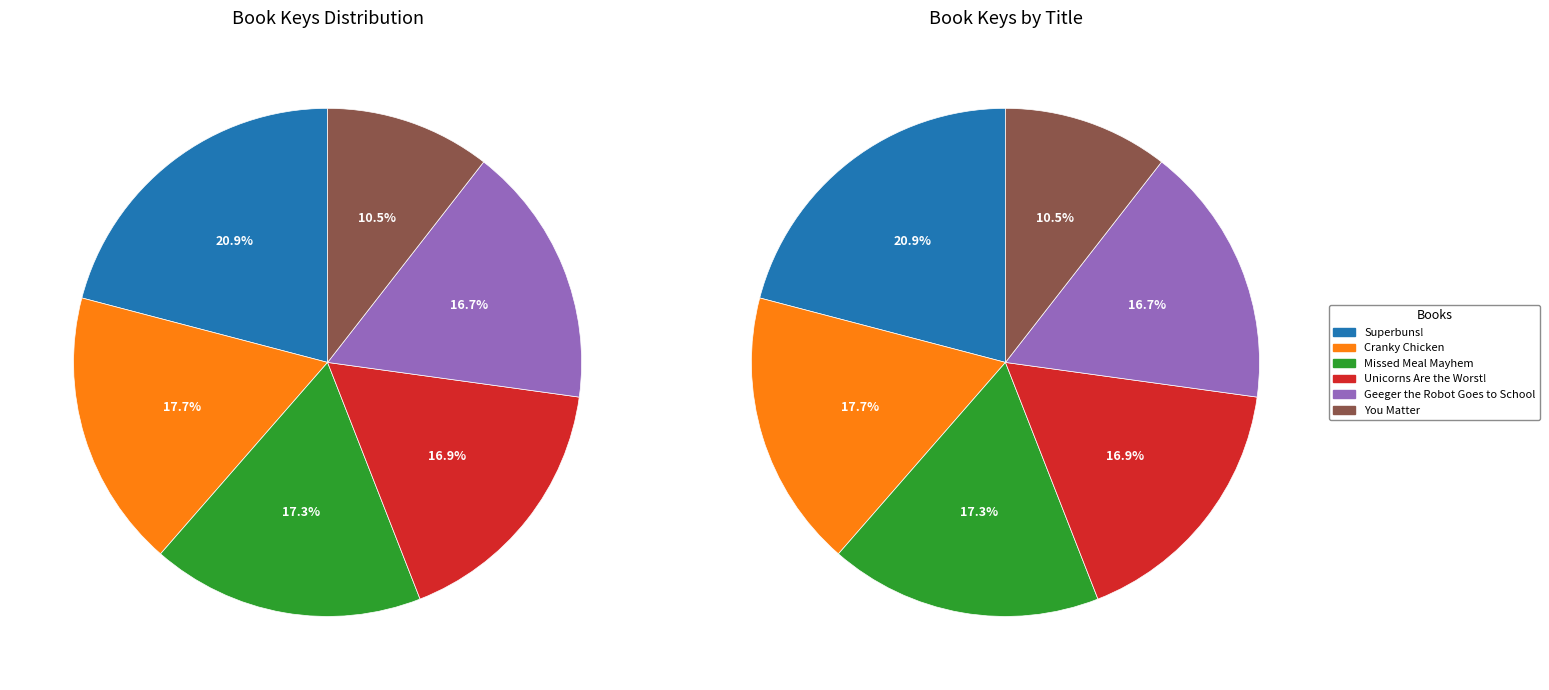

How many segments does this pie chart have?

6